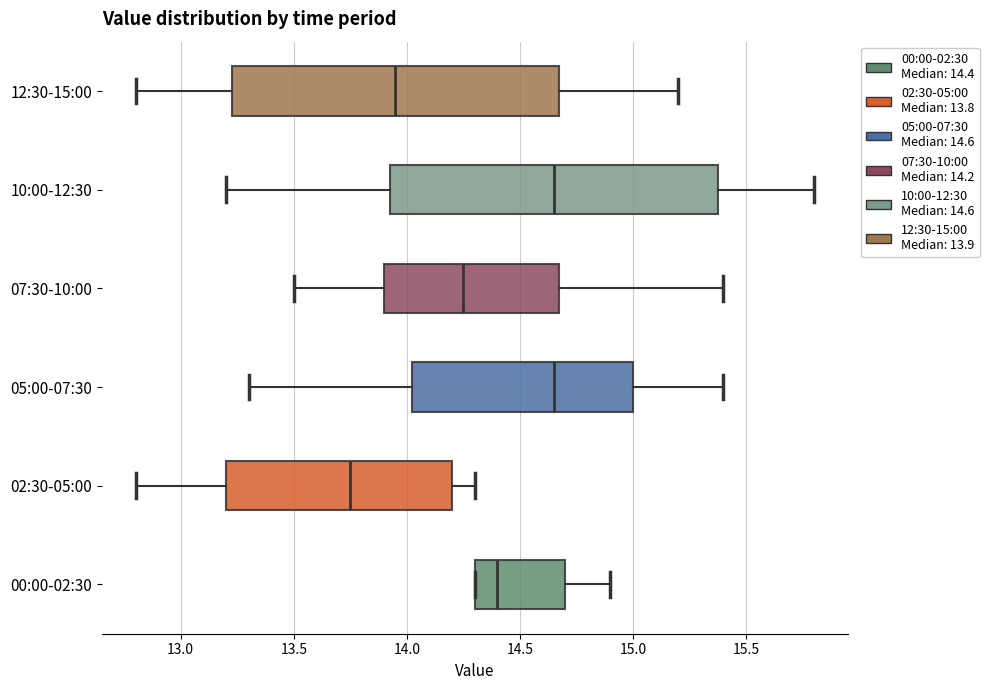

Reading bottom to top, read every box against the x-axis: the position of its median line, the range the box covers, and the ends of its whiskers. The values are not printed on the chart, so give them approximately, as read against the axis.

00:00-02:30: median 14.40, box 14.30 to 14.70, whiskers 14.30 to 14.90
02:30-05:00: median 13.75, box 13.20 to 14.20, whiskers 12.80 to 14.30
05:00-07:30: median 14.65, box 14.05 to 15.00, whiskers 13.30 to 15.40
07:30-10:00: median 14.25, box 13.90 to 14.70, whiskers 13.50 to 15.40
10:00-12:30: median 14.65, box 13.95 to 15.40, whiskers 13.20 to 15.80
12:30-15:00: median 13.95, box 13.25 to 14.70, whiskers 12.80 to 15.20